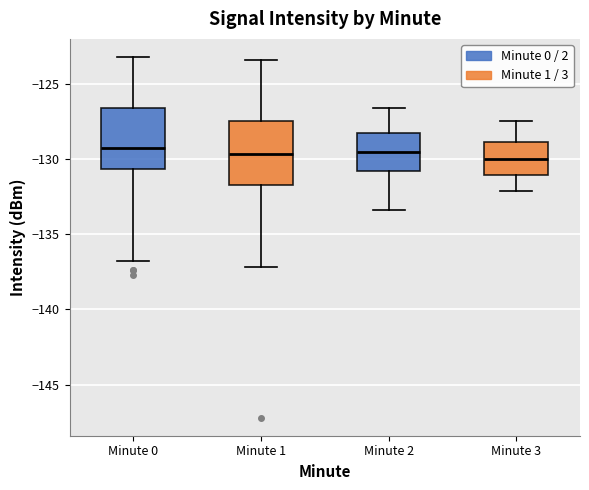

Reading left to right, transcribe this box plot: for each box, give where its median line is, the range the box spans, and where its two whiskers end, as read against the y-axis. The values are not printed on the chart, so give them approximately, as read against the axis.

Minute 0: median -129.5, box -130.5 to -126.5, whiskers -137.0 to -123.0
Minute 1: median -129.5, box -131.5 to -127.5, whiskers -137.0 to -123.5
Minute 2: median -129.5, box -131.0 to -128.5, whiskers -133.5 to -126.5
Minute 3: median -130.0, box -131.0 to -129.0, whiskers -132.0 to -127.5